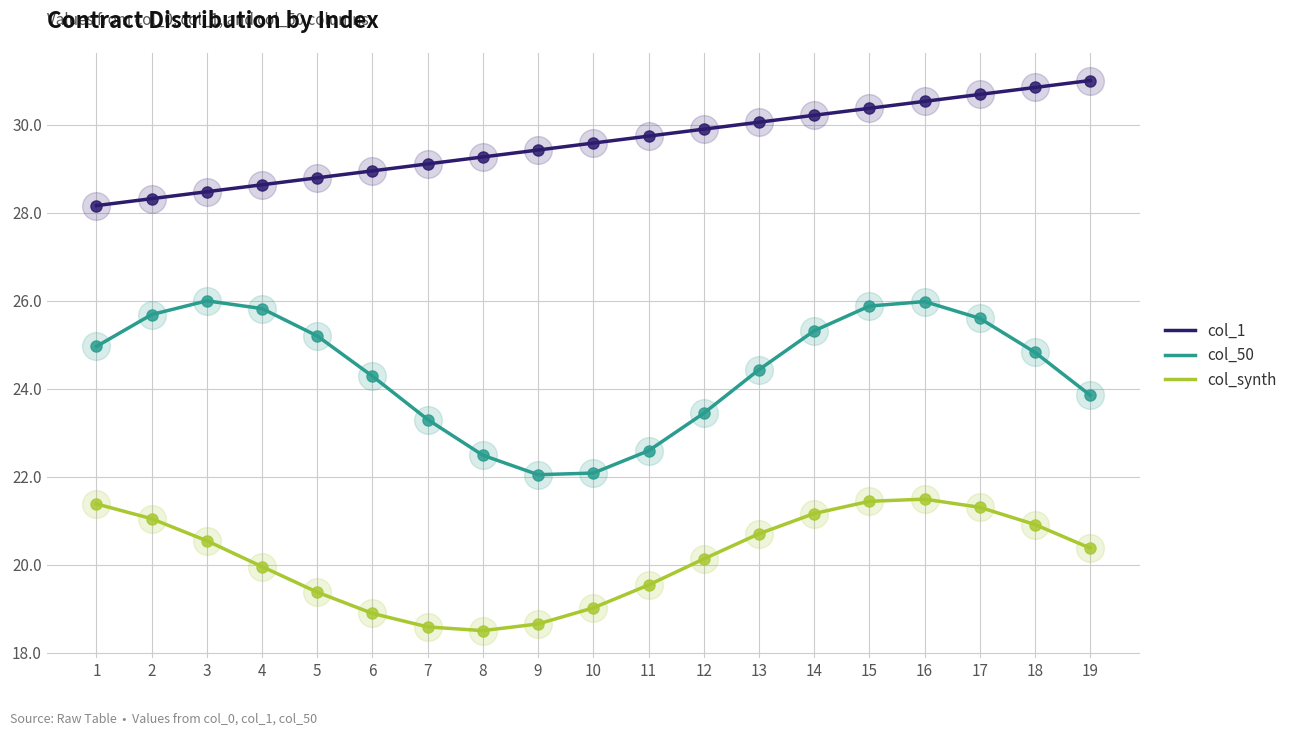

Between 8 and 14, which series saw the biggest shift?

col_50